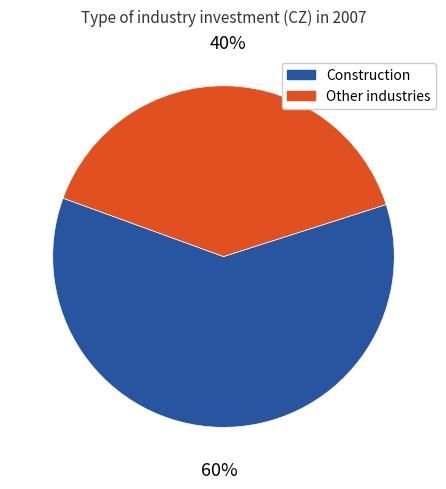

Combined, do Other industries and Construction account for over 50%?

Yes